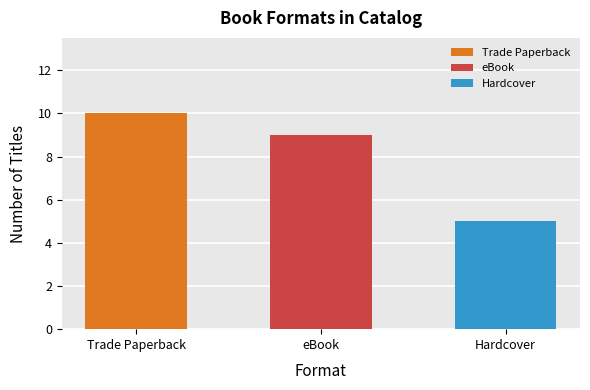

What is the sum of the values at Hardcover and eBook?

14